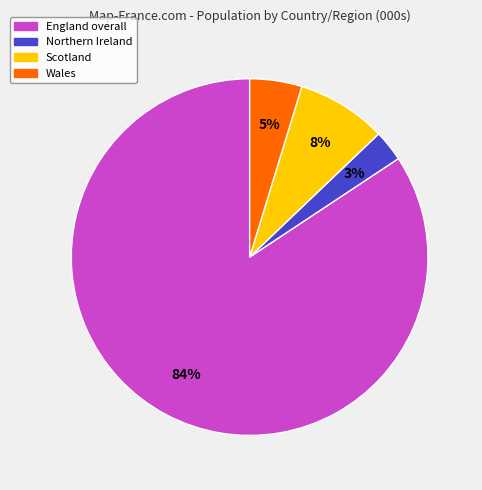

Between England overall and Northern Ireland, which is larger?

England overall